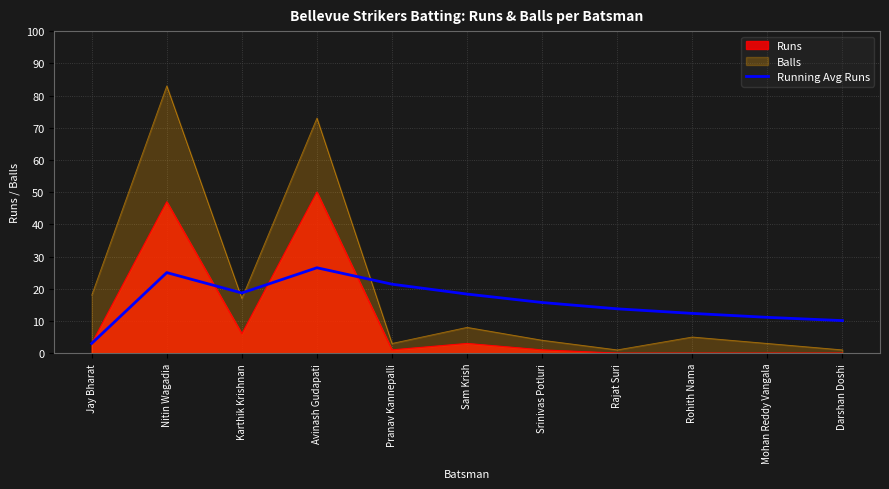

List the series in order of their overall mean, highest first.

Balls, Running Avg Runs, Runs